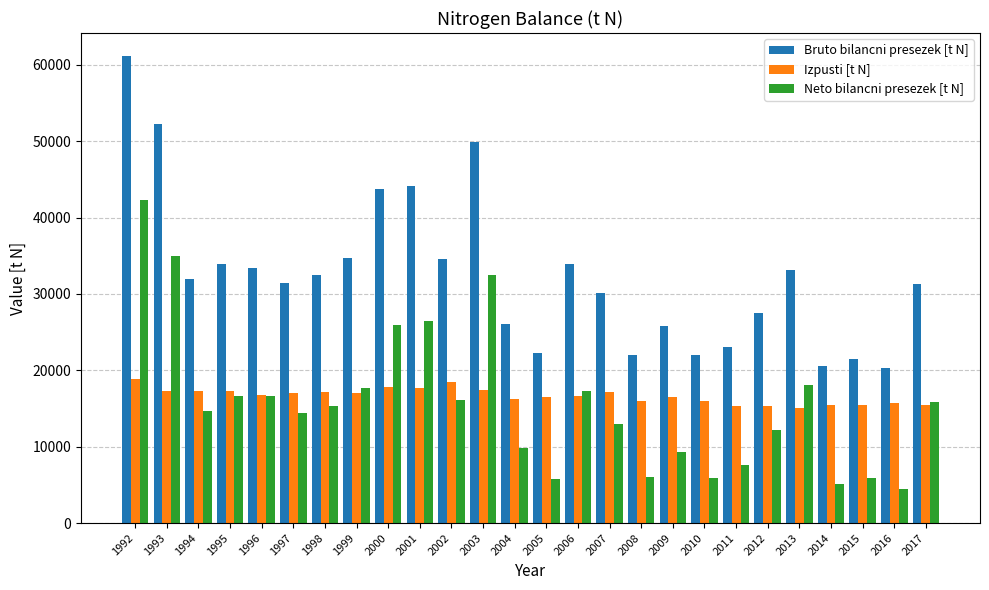

What is the maximum value for Bruto bilancni presezek [t N]?

61098